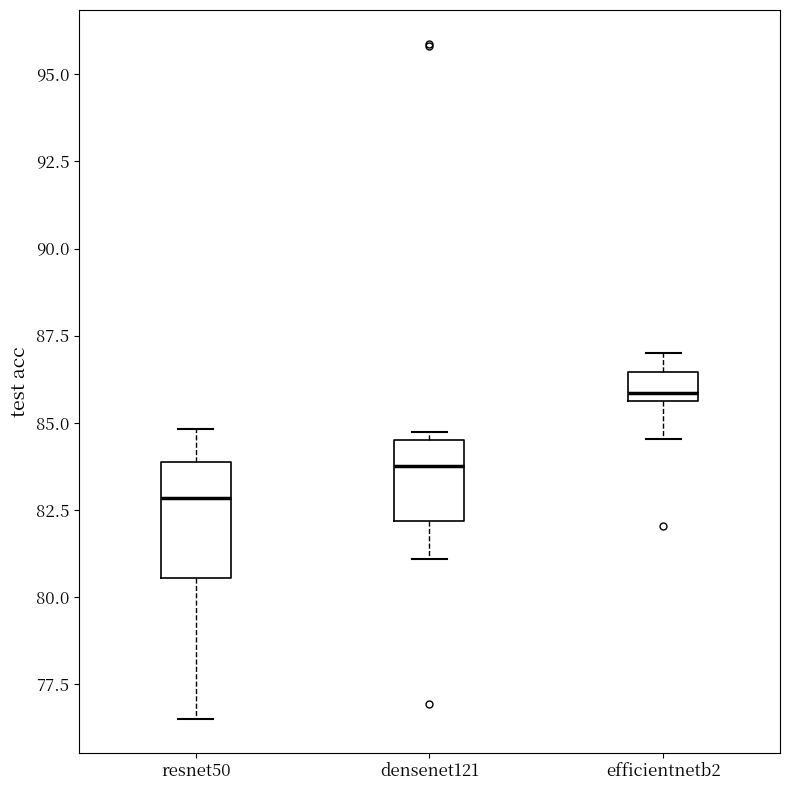

Reading left to right, transcribe this box plot: for each box, give where its median line is, the range the box spans, and where its two whiskers end, as read against the y-axis. The values are not printed on the chart, so give them approximately, as read against the axis.

resnet50: median 83.0, box 80.5 to 84.0, whiskers 76.5 to 85.0
densenet121: median 84.0, box 82.0 to 84.5, whiskers 81.0 to 84.5 (just above the box's upper edge)
efficientnetb2: median 86.0, box 85.5 to 86.5, whiskers 84.5 to 87.0